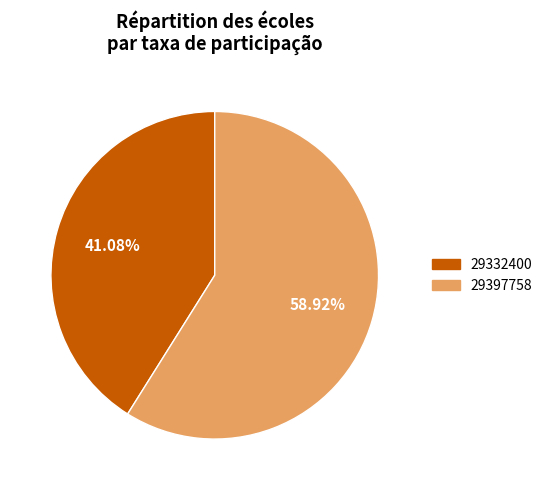

What percentage is the 29332400 slice, to the nearest percent?

41%